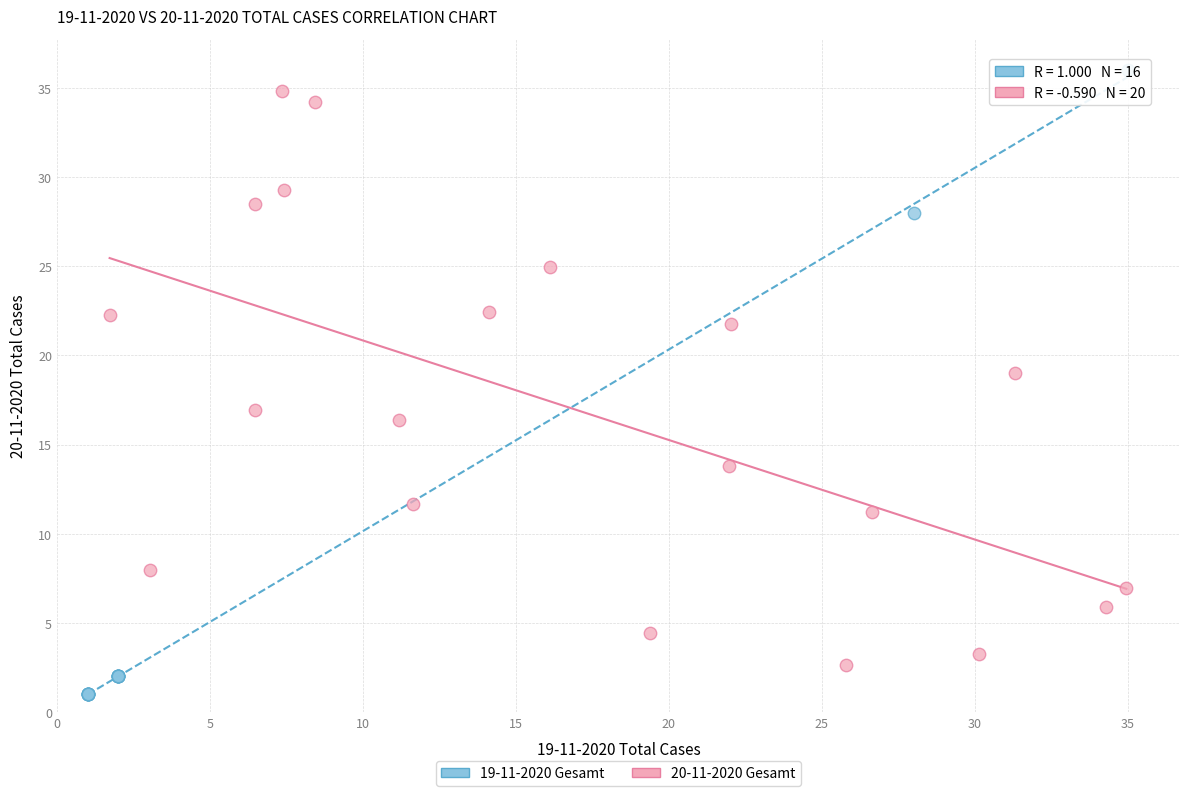

Which series reaches the minimum Y coordinate?

19-11-2020 Gesamt